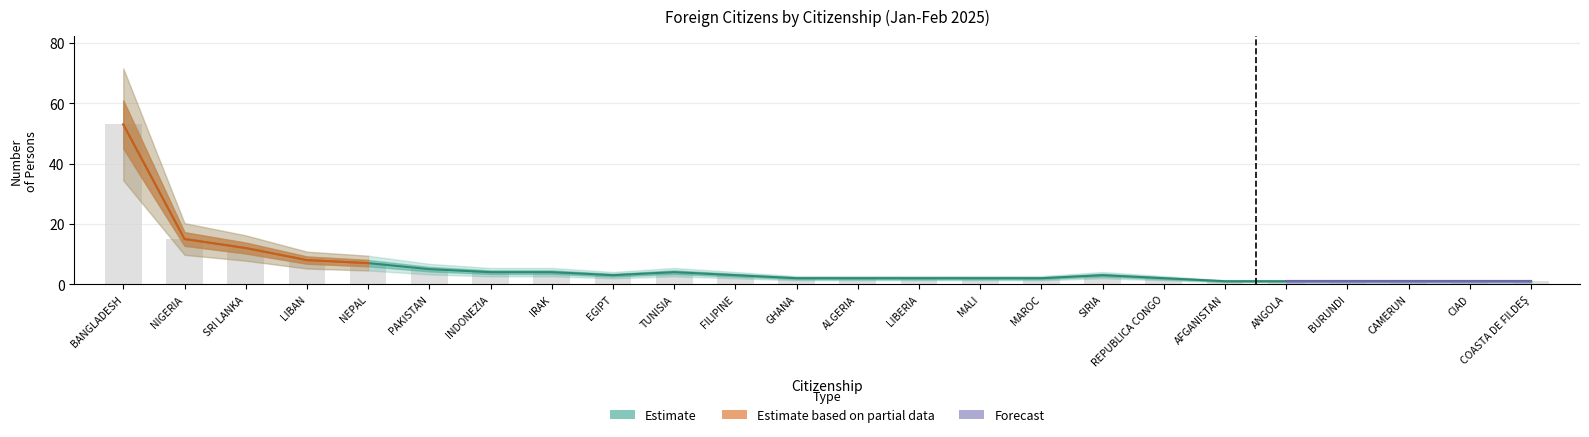

What is the label of the 23rd bar from the right?

NIGERIA